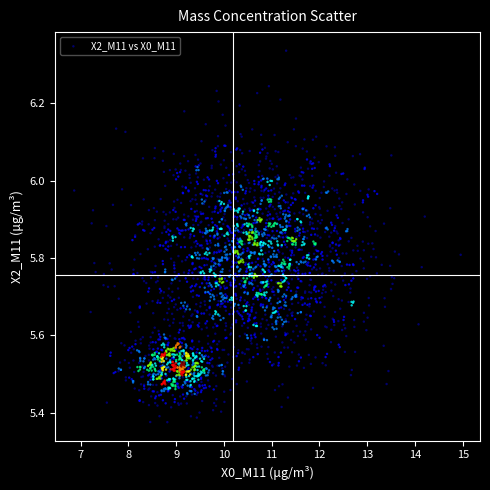

What is the range of Y values (max minus min)?

1.0